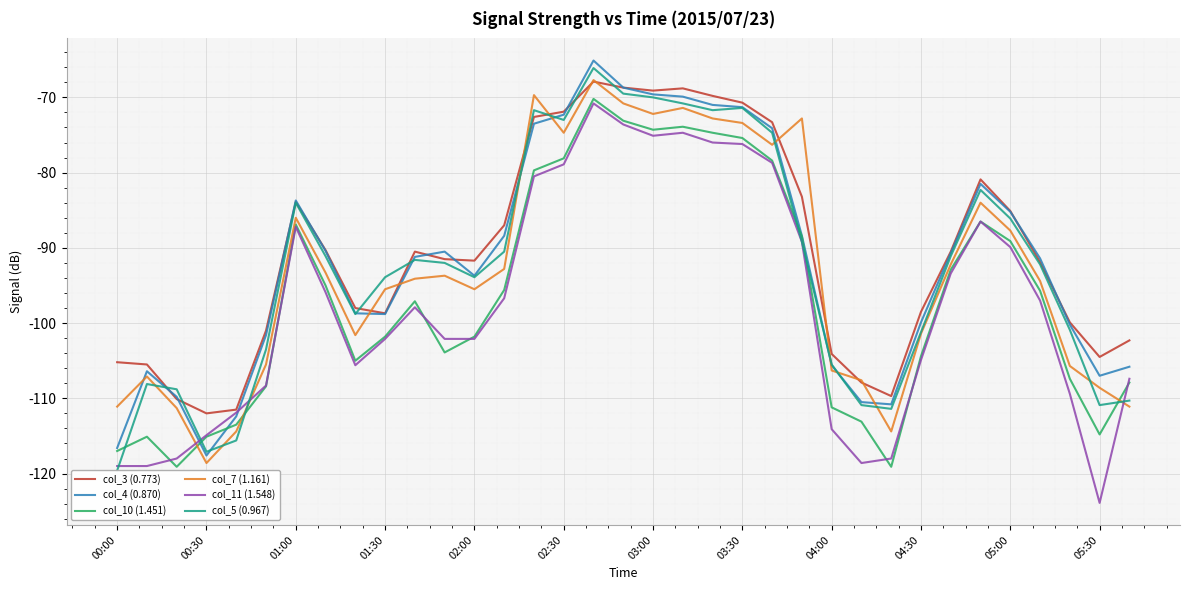

Is it true that col_7 (1.161) equals -57.5 at 01:00?

False